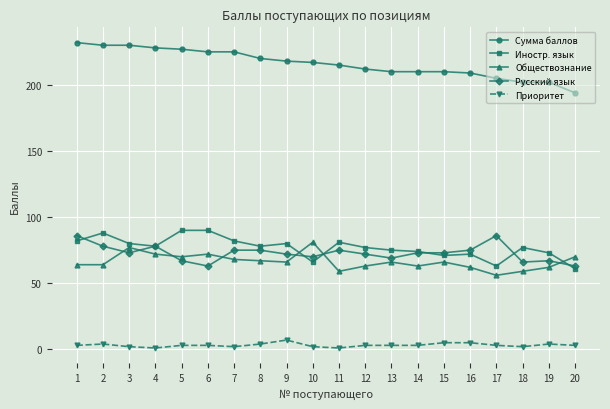

Does the chart display data point markers on the line(s)?

Yes